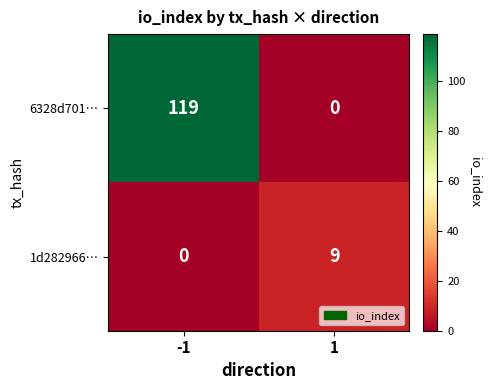

The 6328d701… series shows 119 at -1. True or false?

True